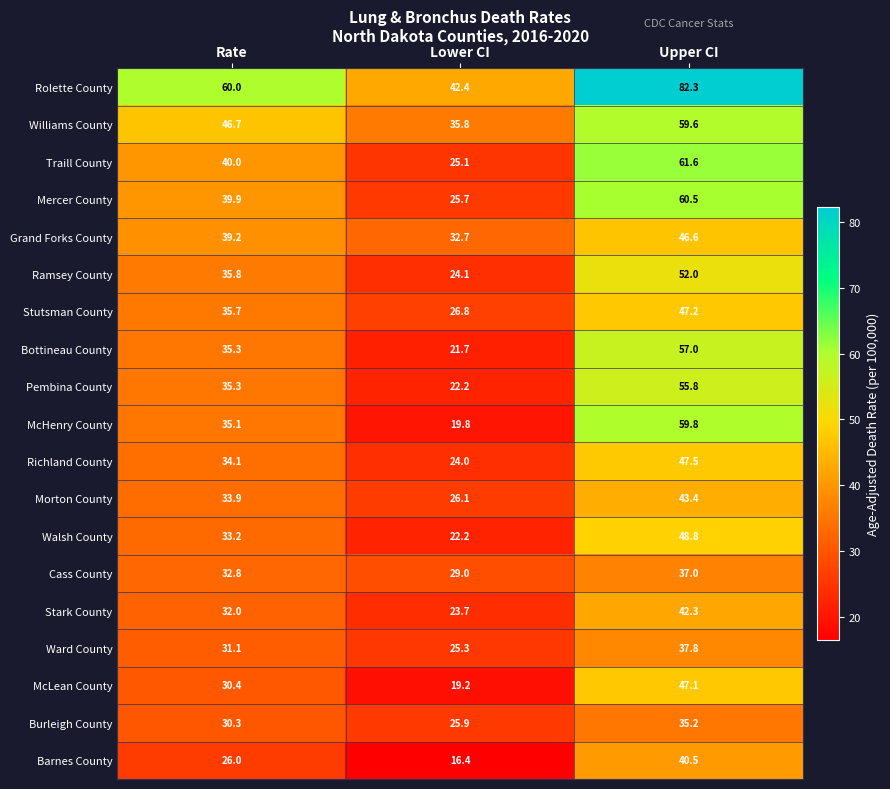

What value does the Ramsey County series have at Upper CI?

52.0